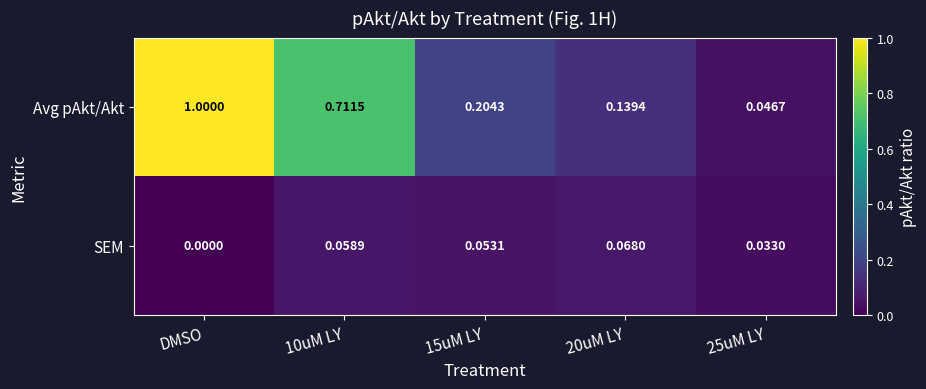

At 25uM LY, list the series in order from smallest to largest.

SEM, Avg pAkt/Akt